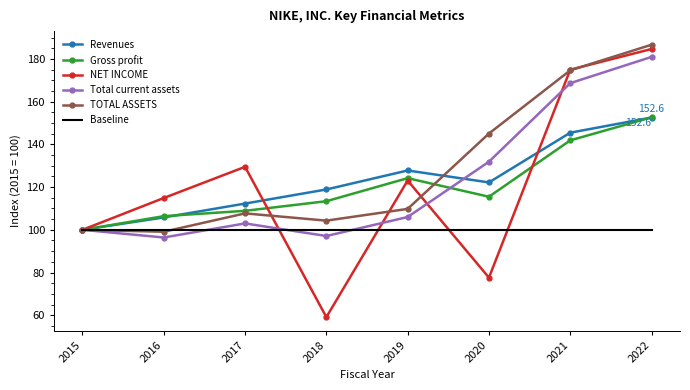

Where is TOTAL ASSETS nearest to the value 142?

2020